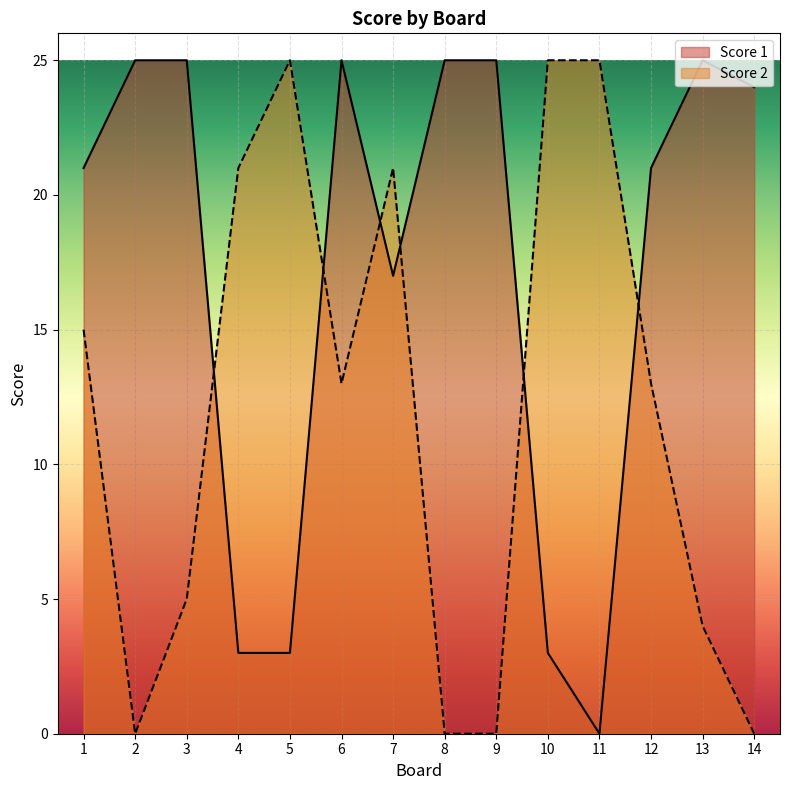

Rank the series at 4 from lowest to highest value.

Score 1, Score 2